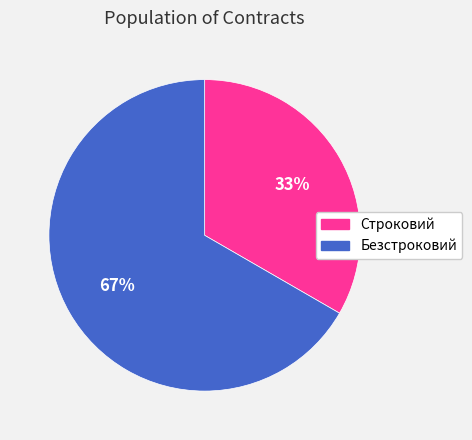

Is there a majority slice in this chart?

Yes